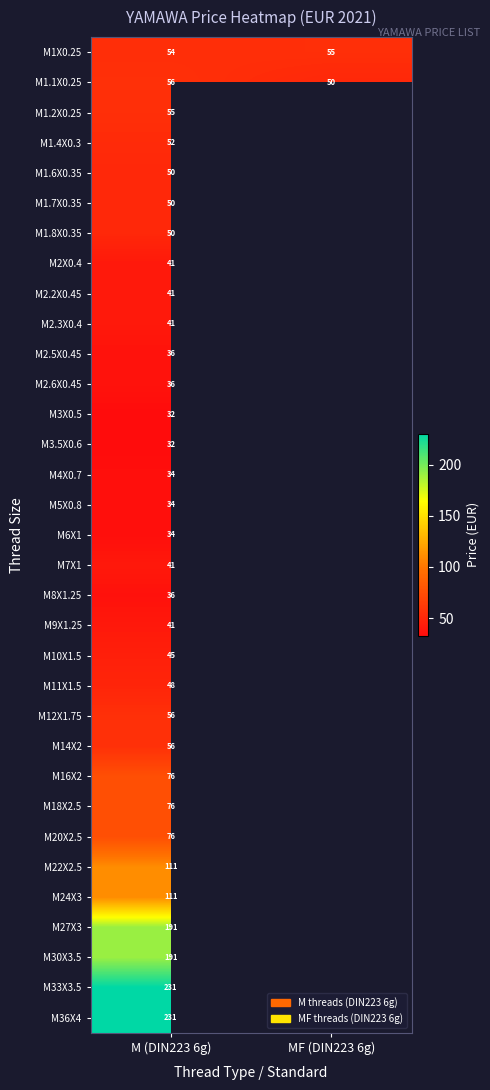

Which has a higher value, M (DIN223 6g) or MF (DIN223 6g)?

MF (DIN223 6g)